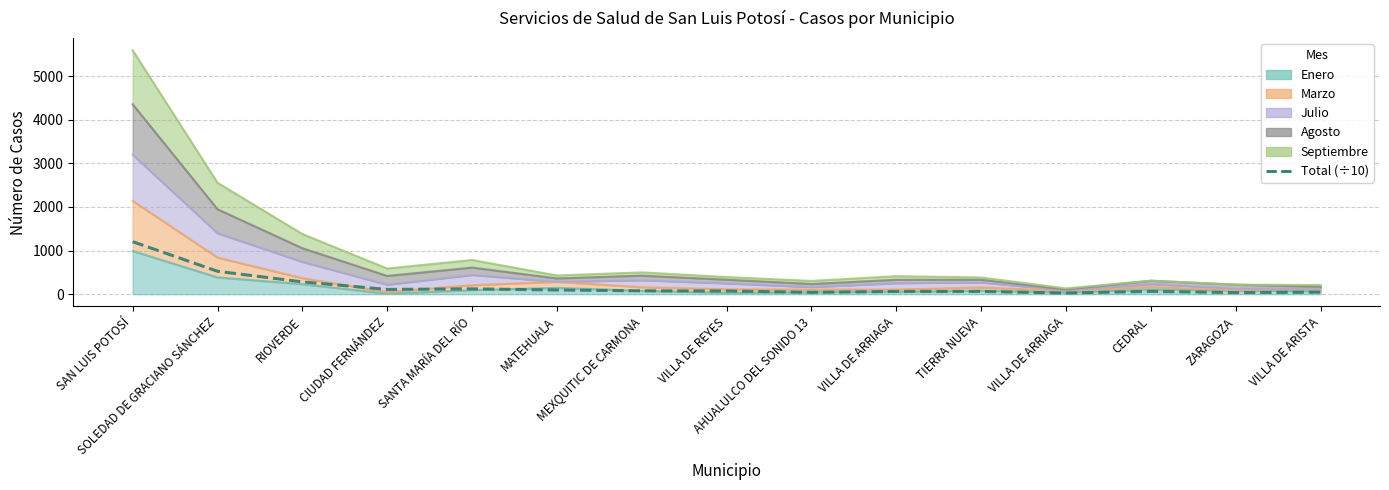

List the labels in order of value, smallest first.

VILLA DE ARRIAGA, ZARAGOZA, AHUALULCO DEL SONIDO 13, VILLA DE ARISTA, VILLA DE ARRIAGA, TIERRA NUEVA, CEDRAL, VILLA DE REYES, MEXQUITIC DE CARMONA, MATEHUALA, CIUDAD FERNÁNDEZ, SANTA MARÍA DEL RÍO, RIOVERDE, SOLEDAD DE GRACIANO SÁNCHEZ, SAN LUIS POTOSÍ